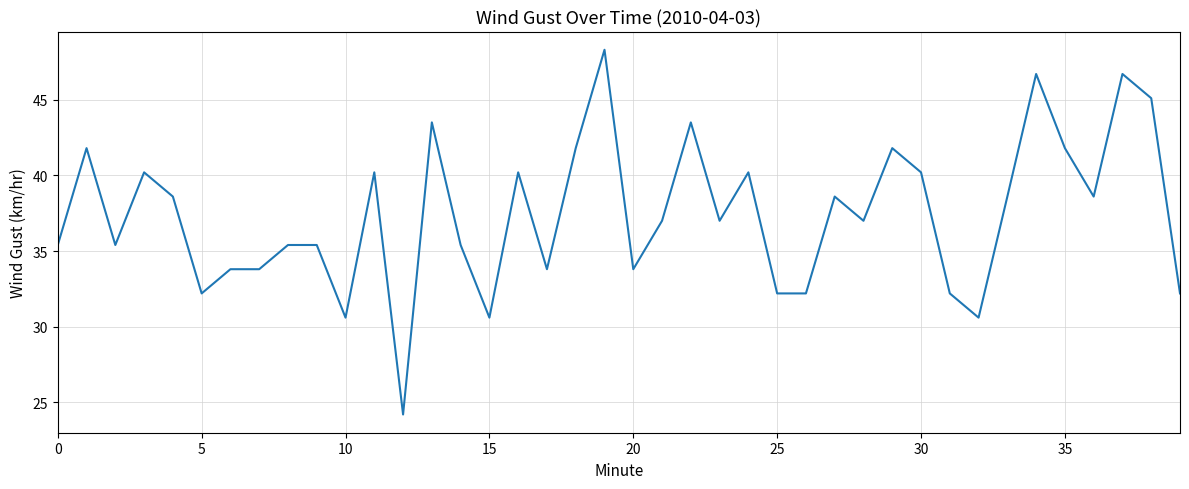

What is the difference between the maximum and minimum values?

24.1